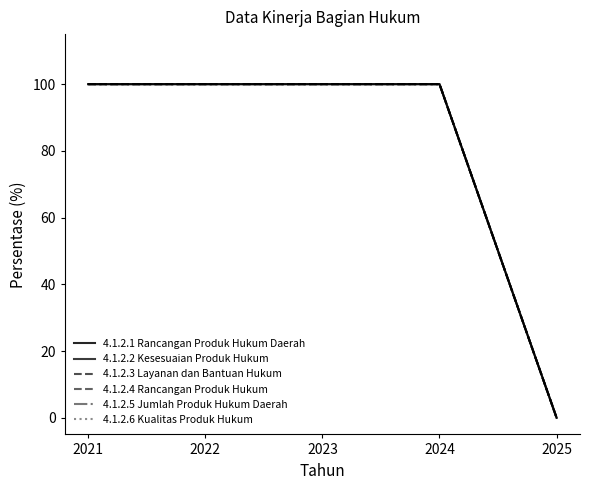

Does the chart display data point markers on the line(s)?

No